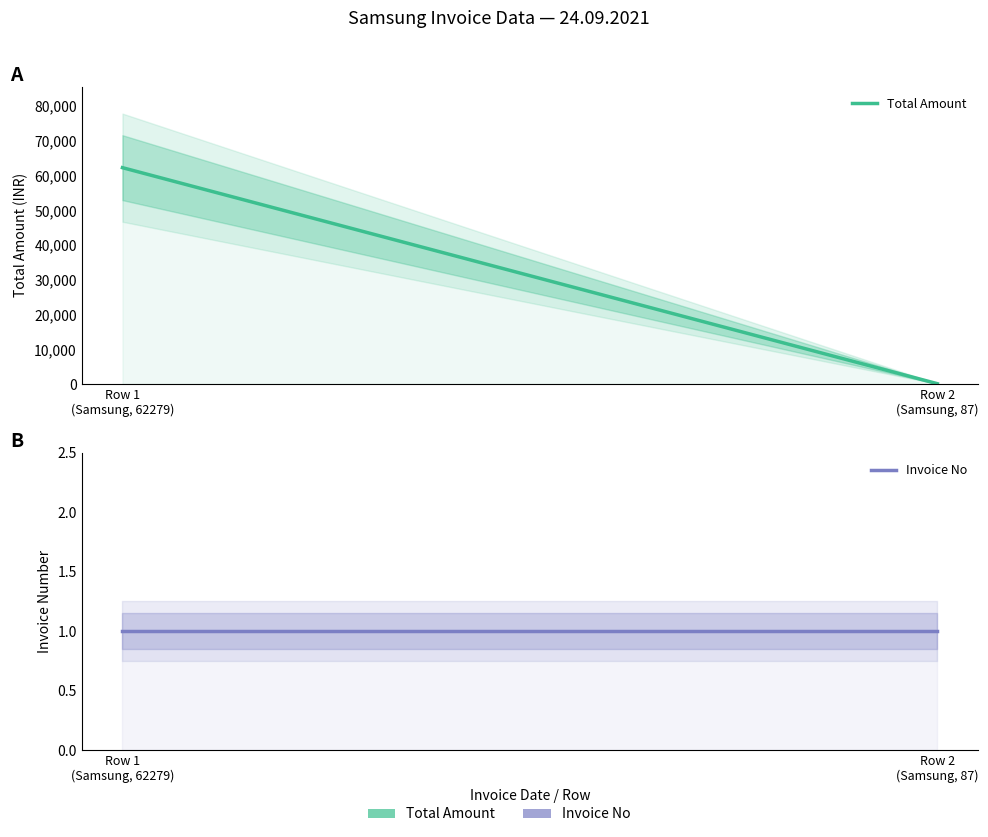

What is the greatest value displayed?

62279